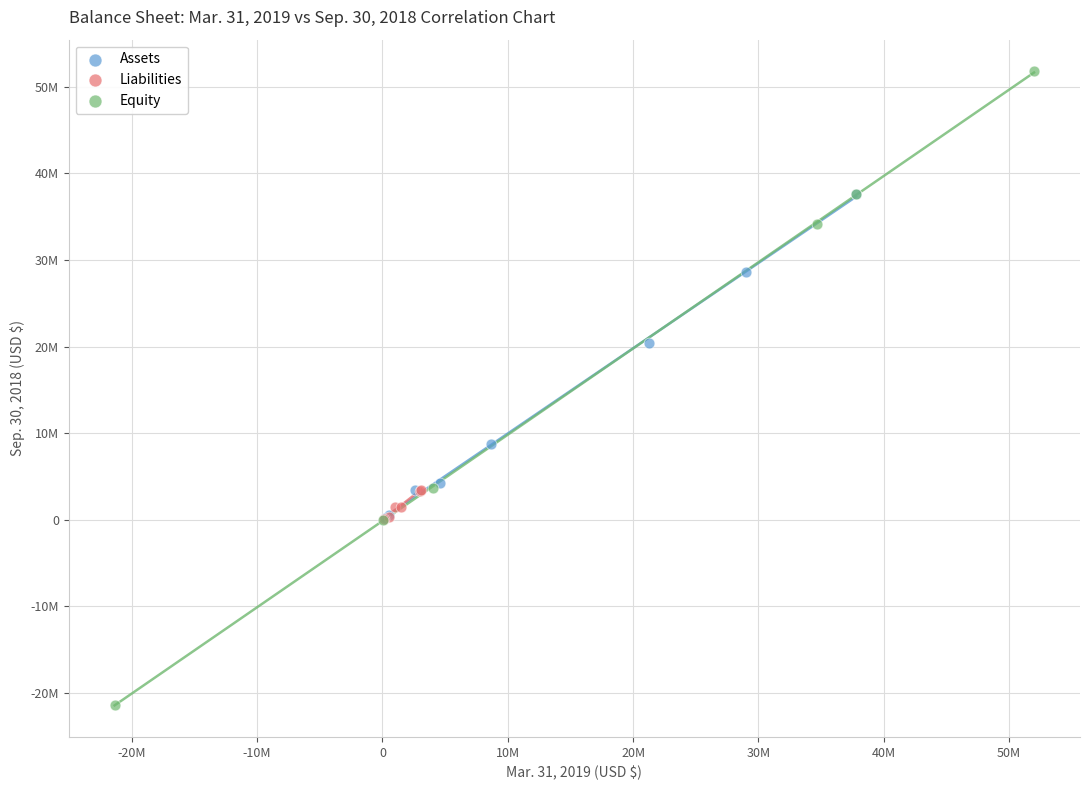

Which series reaches the minimum Y coordinate?

Equity